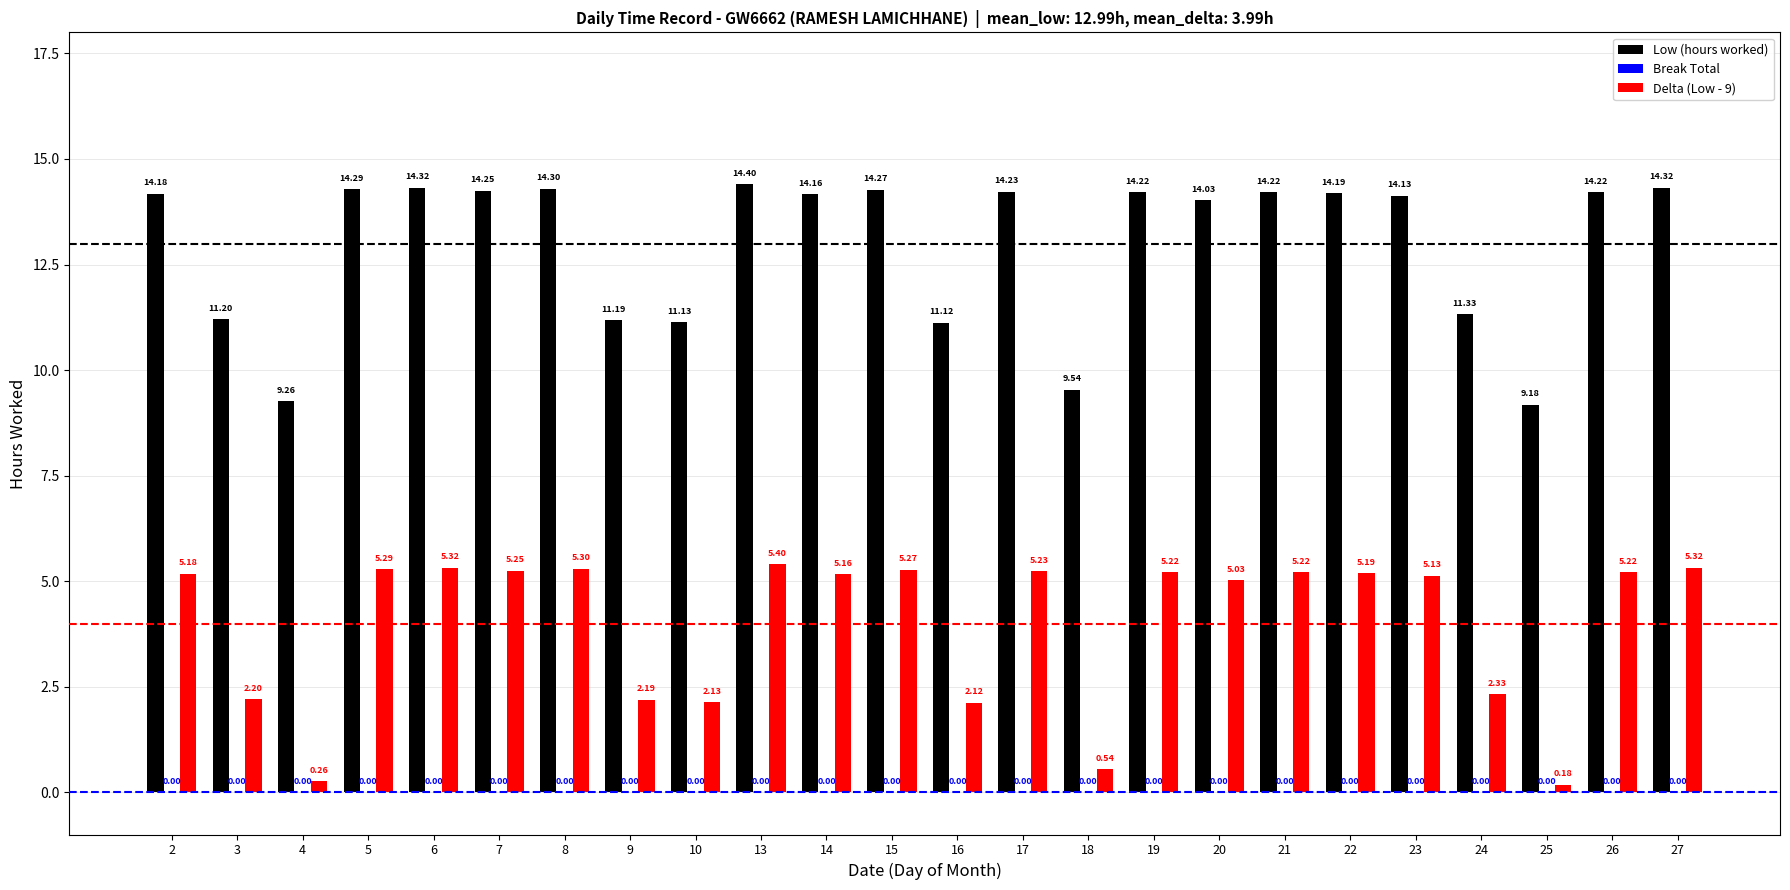

Which label corresponds to the smallest value in the chart?

25